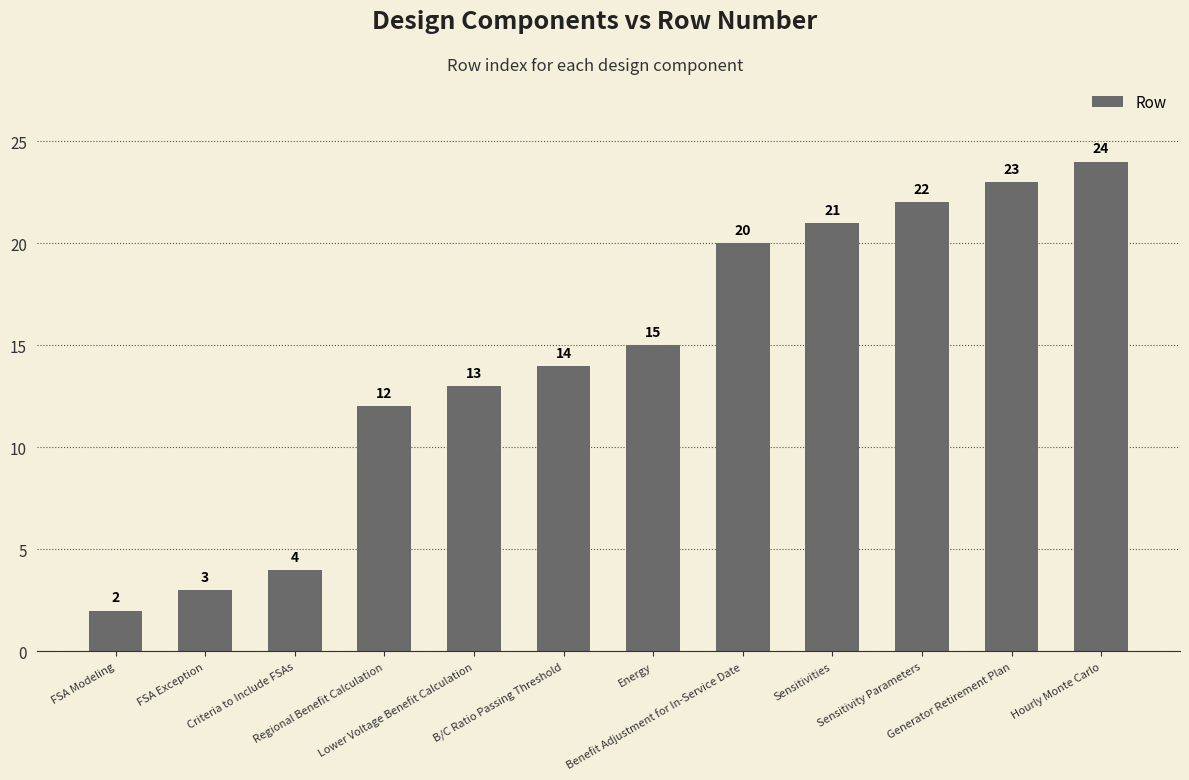

What position from the right is Hourly Monte Carlo?

1